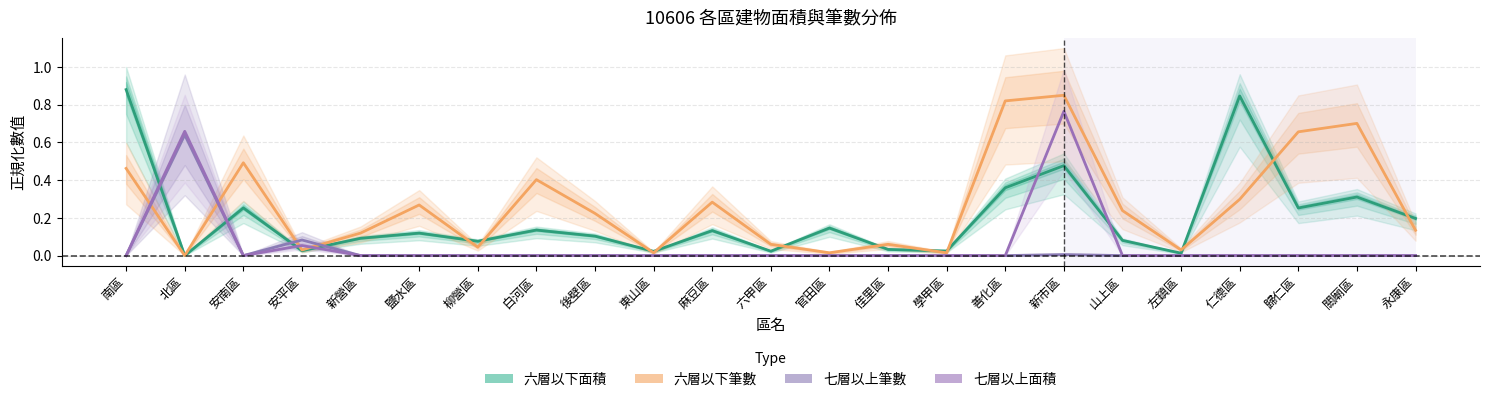

Rank the categories by 六層以下筆數 value from highest to lowest.

新市區, 善化區, 關廟區, 歸仁區, 安南區, 南區, 白河區, 仁德區, 麻豆區, 鹽水區, 山上區, 後壁區, 永康區, 新營區, 六甲區, 佳里區, 柳營區, 安平區, 左鎮區, 東山區, 官田區, 學甲區, 北區